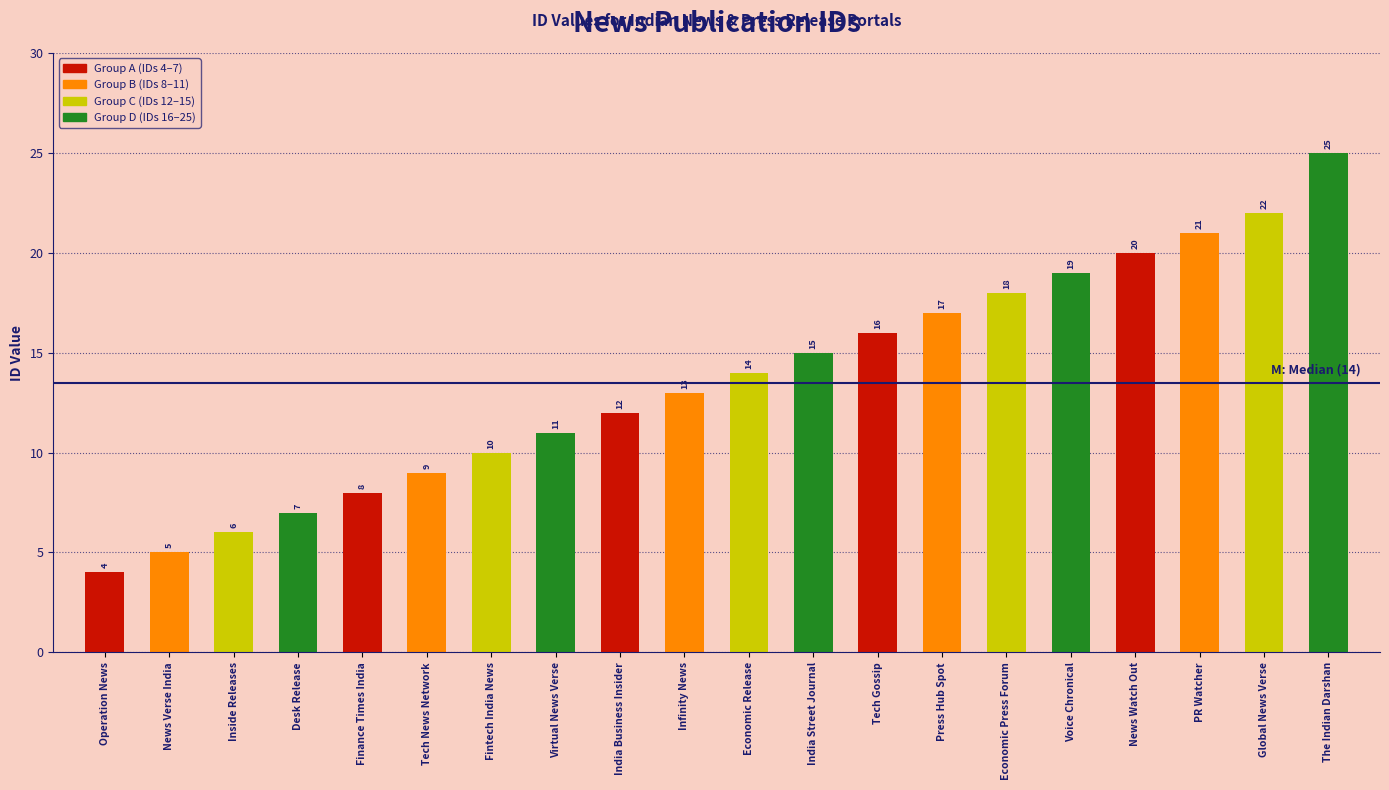

Rank the categories by value from lowest to highest.

Operation News, News Verse India, Inside Releases, Desk Release, Finance Times India, Tech News Network, Fintech India News, Virtual News Verse, India Business Insider, Infinity News, Economic Release, India Street Journal, Tech Gossip, Press Hub Spot, Economic Press Forum, Voice Chronical, News Watch Out, PR Watcher, Global News Verse, The Indian Darshan